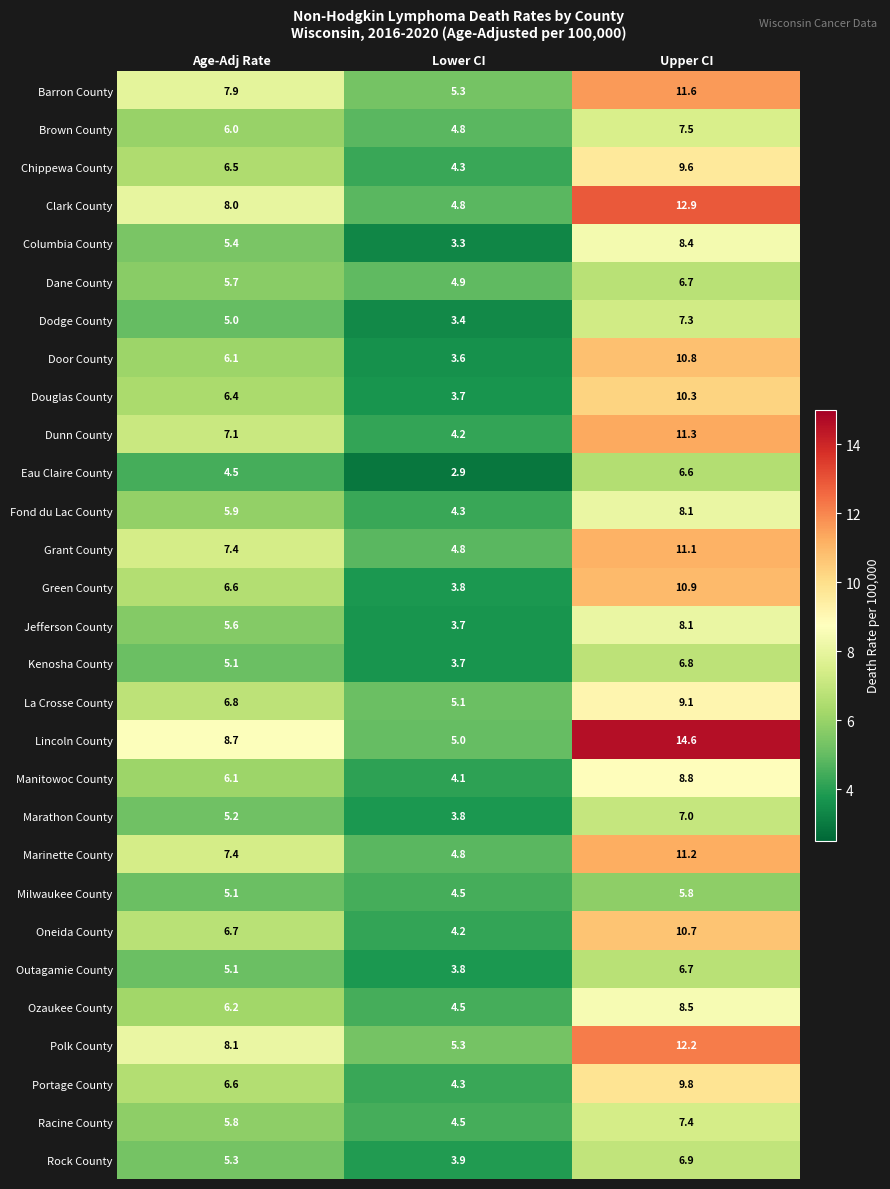

How many categories are shown in the chart?

3